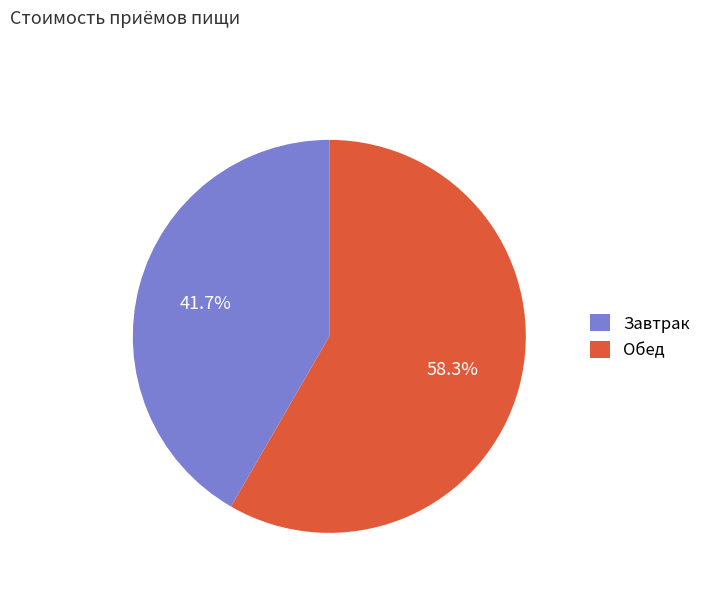

How many segments does this pie chart have?

2